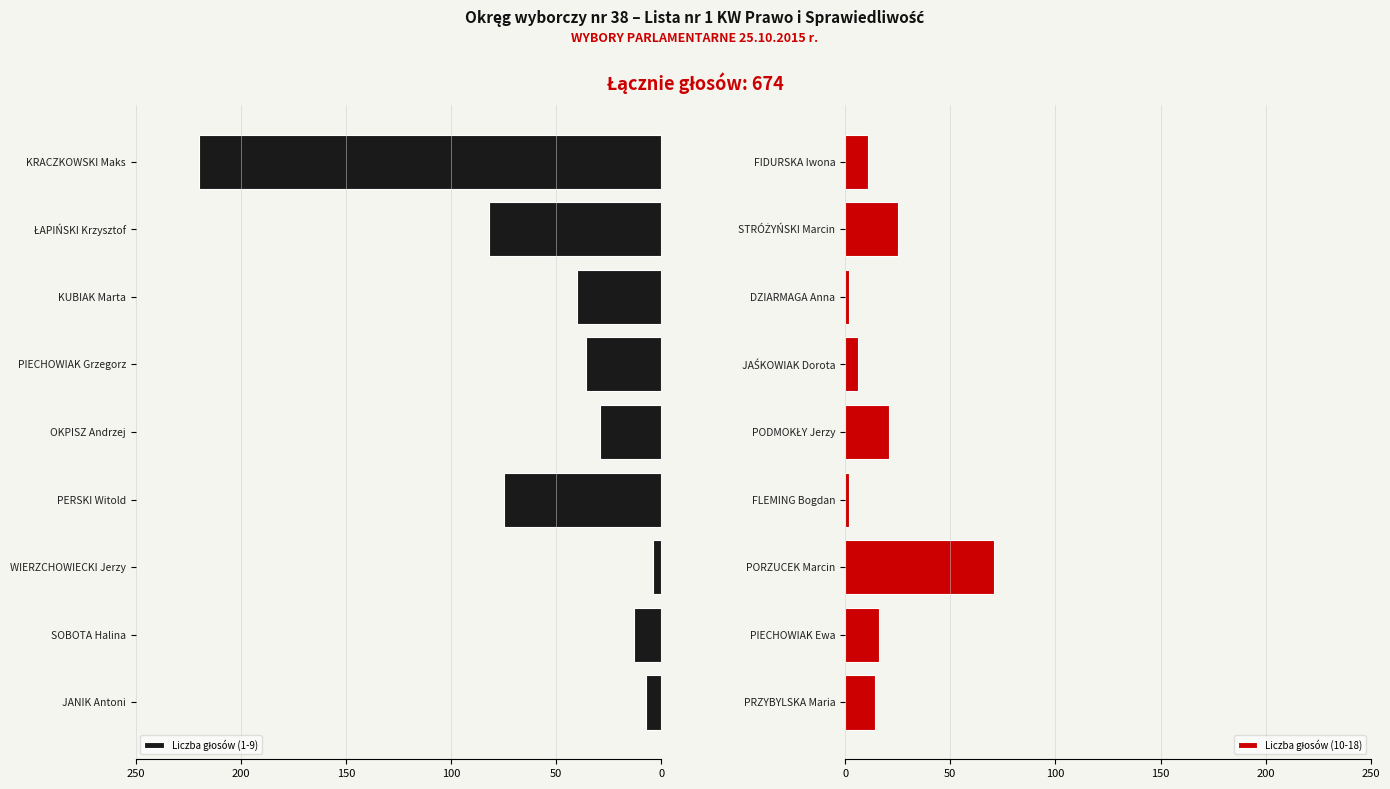

True or false: Liczba głosów (1-9) has a value of 40 at OKPISZ Andrzej.

False